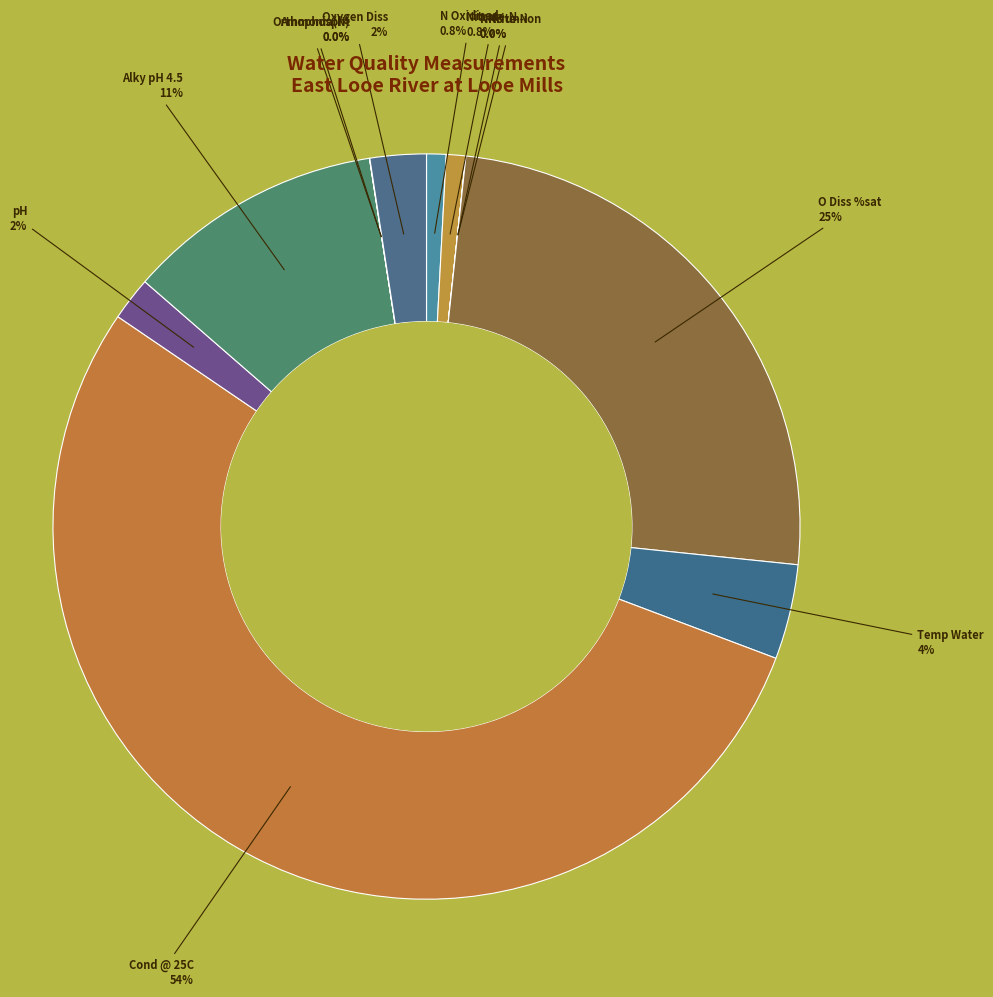

Which category has the biggest portion of the pie?

Cond @ 25C